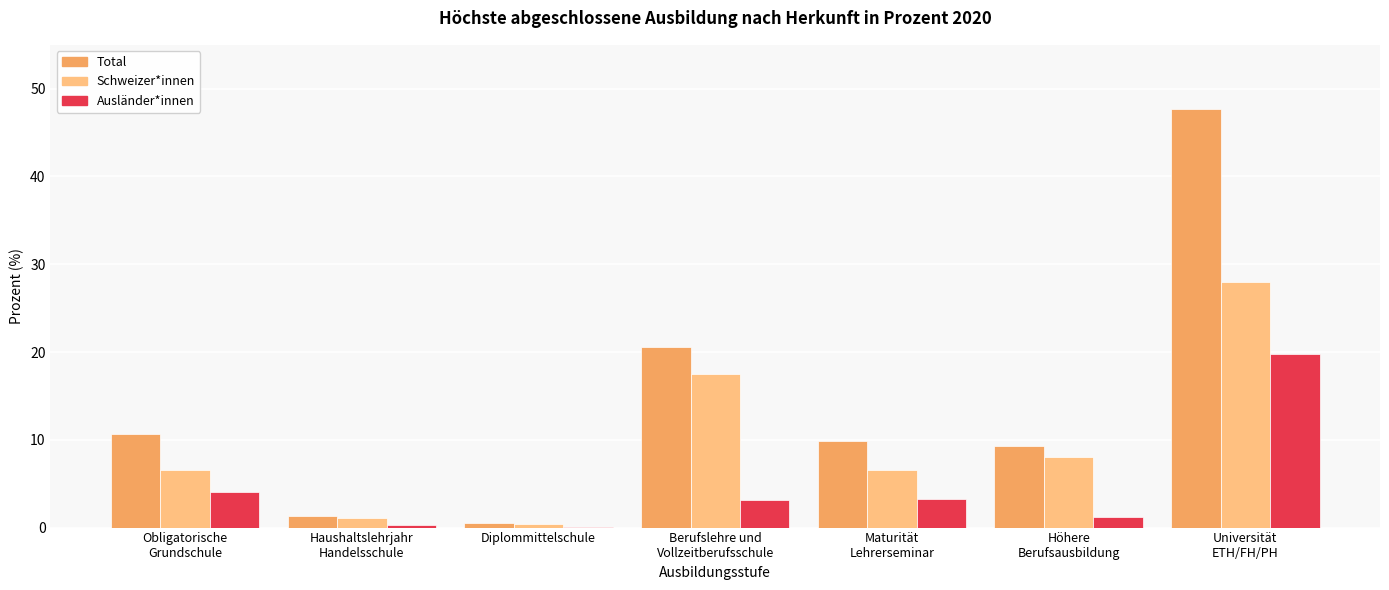

How many data points does each series have?

7